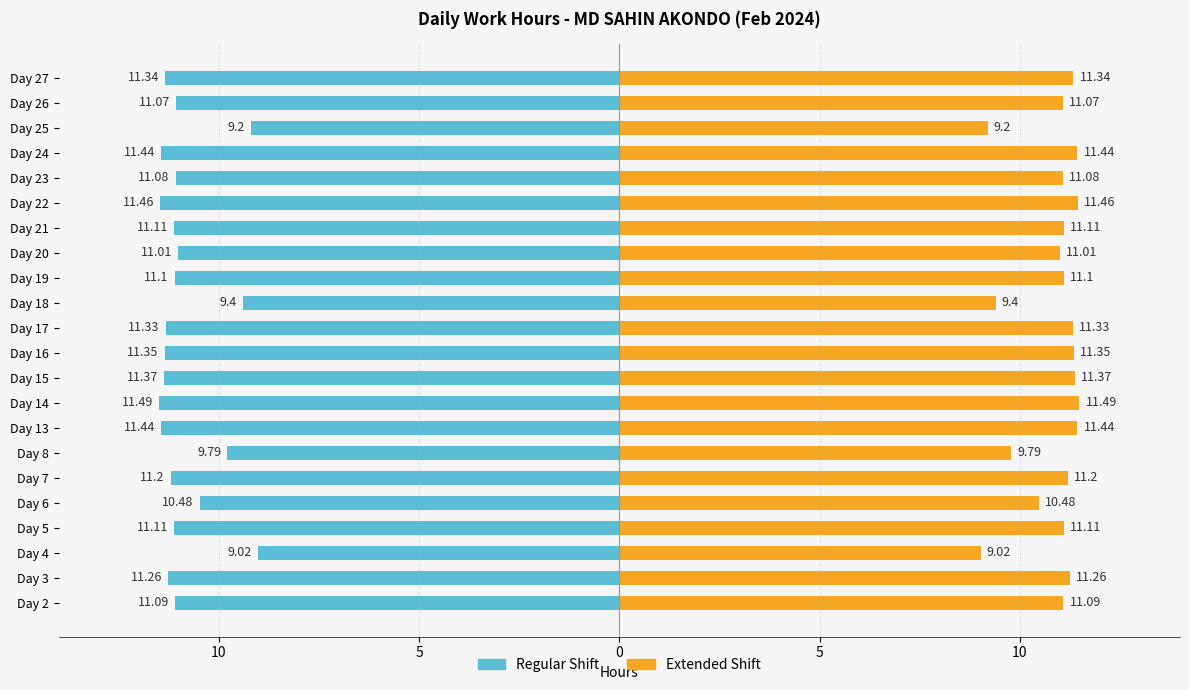

Does the chart contain any negative values?

Yes